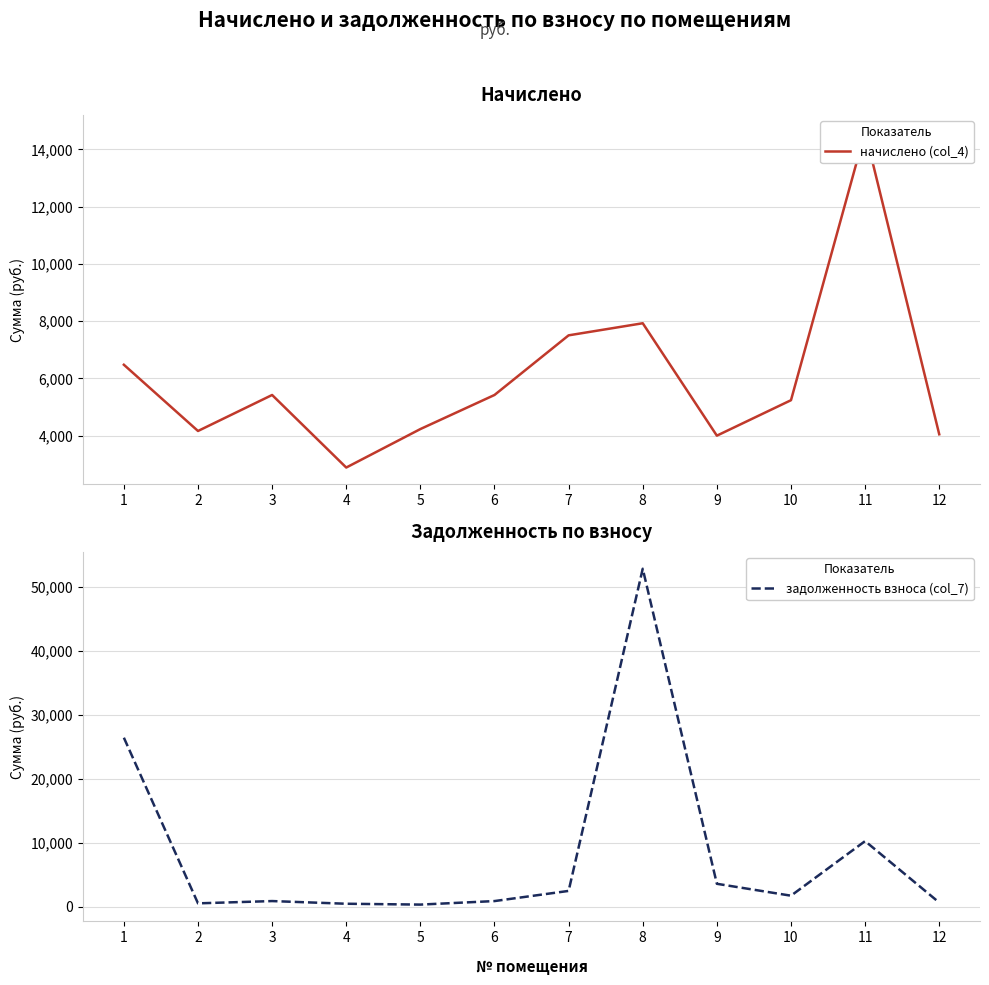

True or false: начислено (col_4) and задолженность взноса (col_7) intersect in this chart.

True